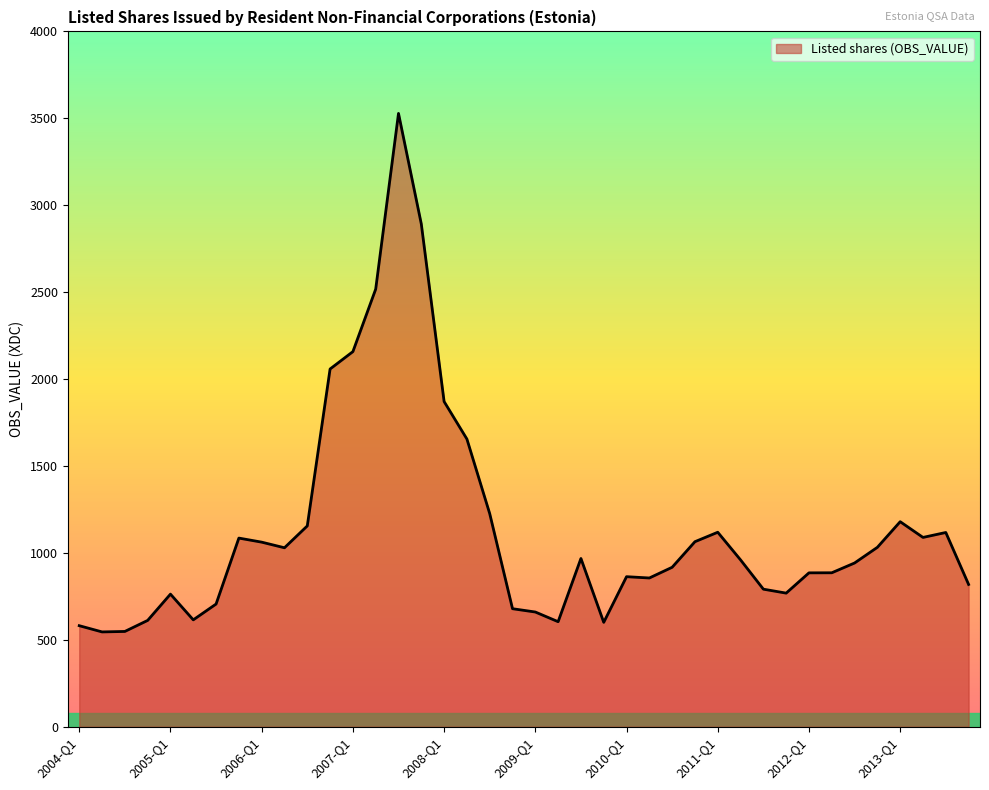

What is the sum of all values?

45401.7